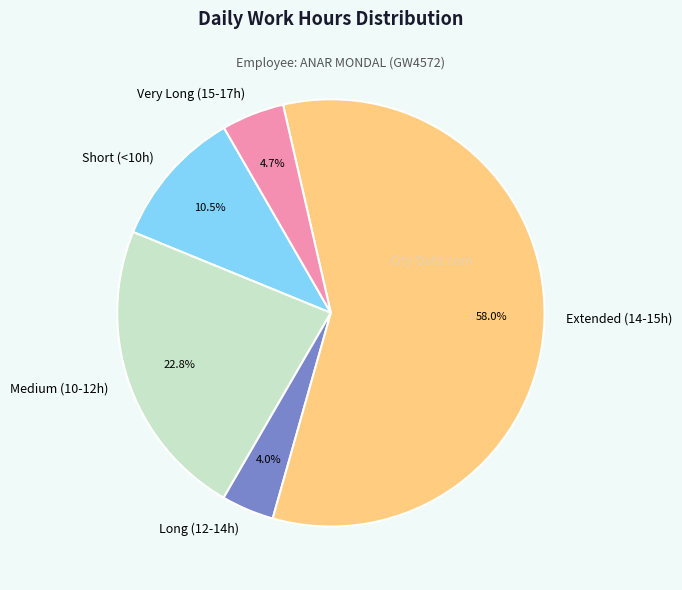

Count the number of slices in the pie.

5